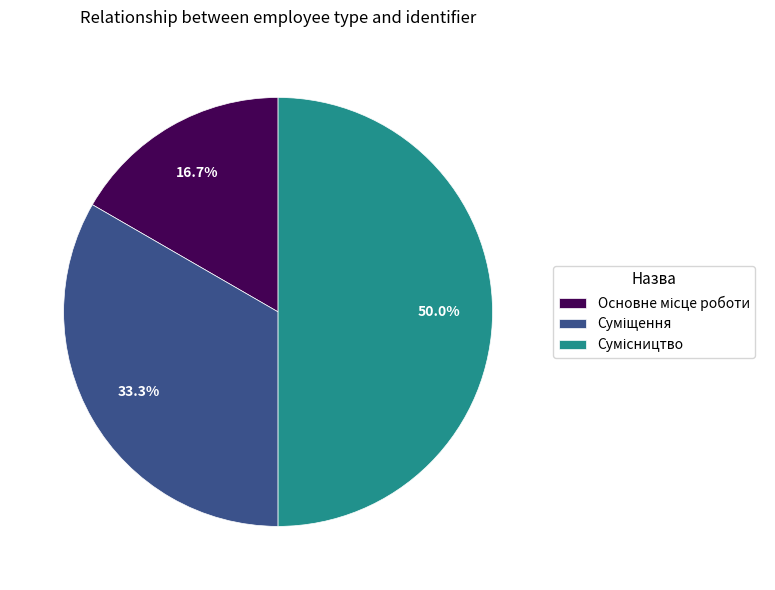

The Сумісництво slice represents 42% of the pie. True or false?

False